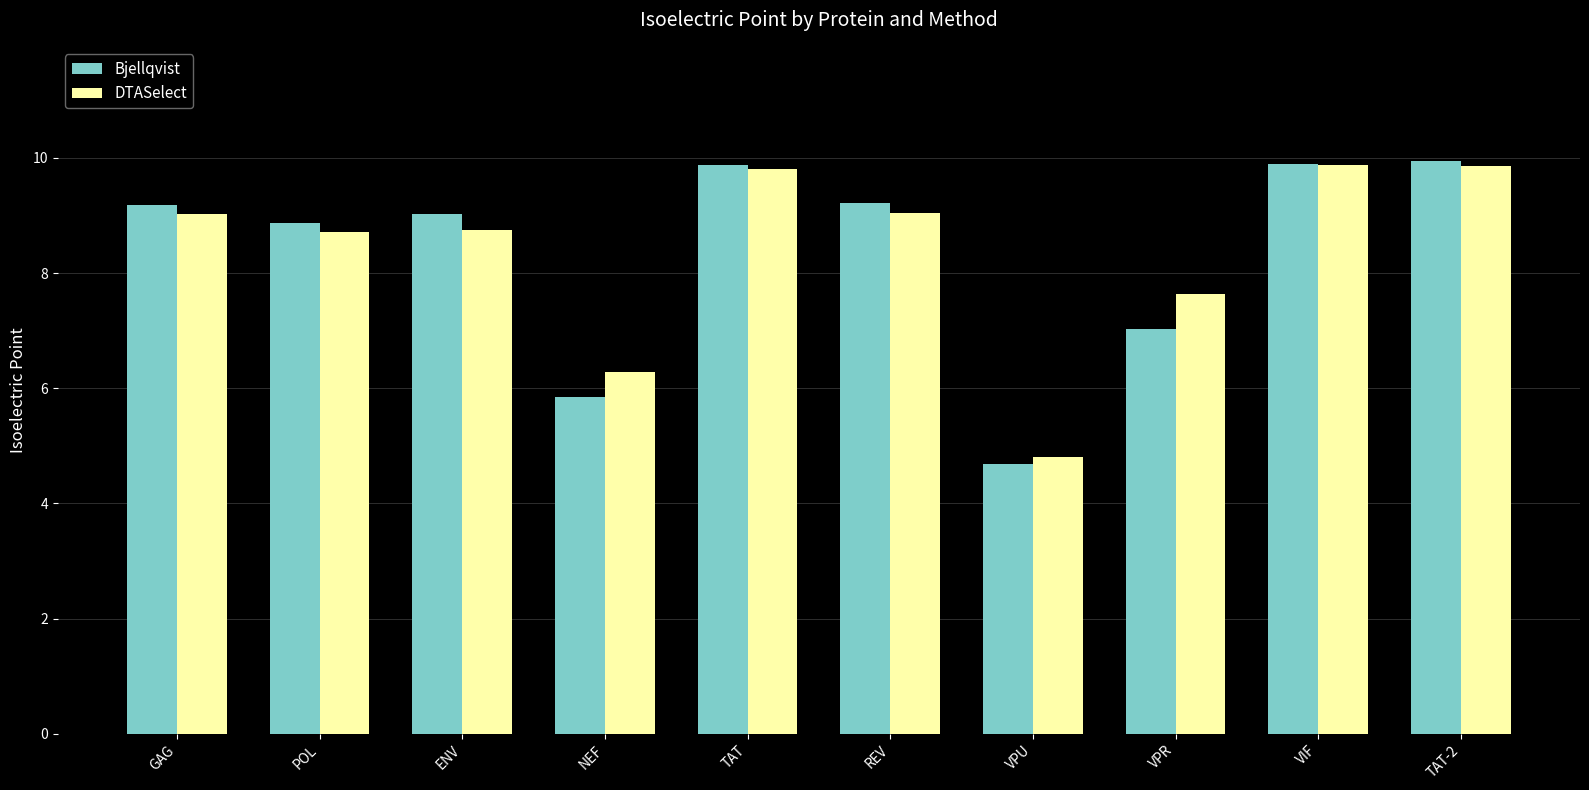

Are the bars horizontal?

No